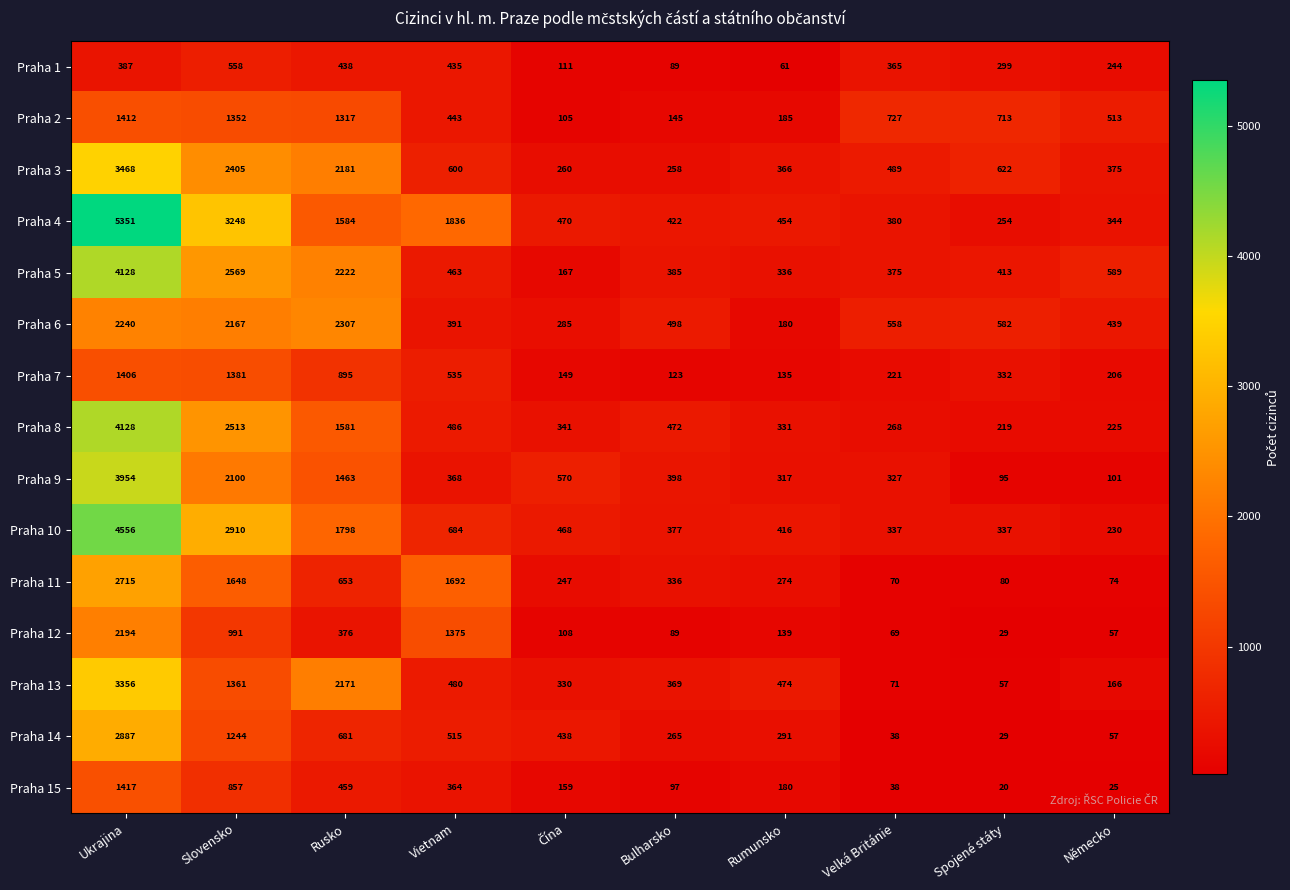

What is the spread (max minus min) of values at Spojené státy?

693